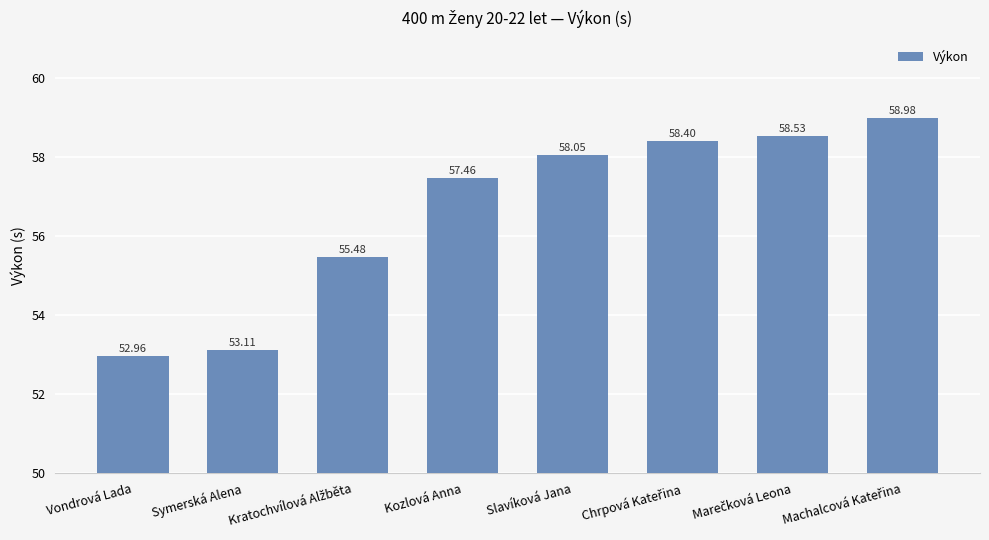

What is the change in value from Vondrová Lada to Kozlová Anna?

+4.5